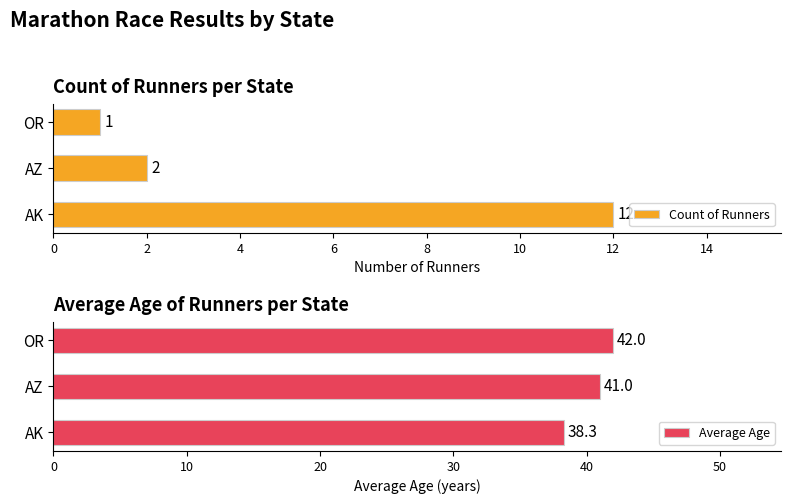

What is the lowest value of the Average Age series?

38.3